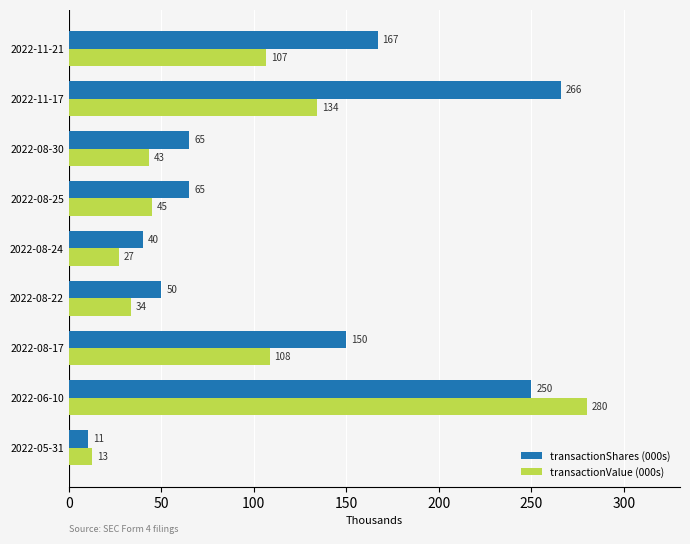

What is the maximum value shown in the chart?

280.0